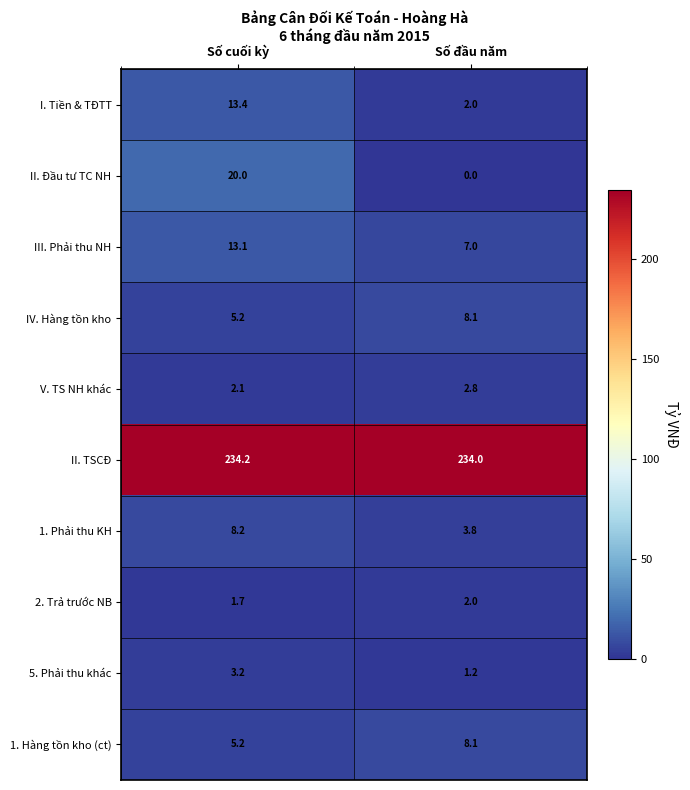

Reading left to right, what are all the values shown in this chart?

I. Tiền & TĐTT: 13.4	2.0
II. Đầu tư TC NH: 20.0	0.0
III. Phải thu NH: 13.1	7.0
IV. Hàng tồn kho: 5.2	8.1
V. TS NH khác: 2.1	2.8
II. TSCĐ: 234.2	234.0
1. Phải thu KH: 8.2	3.8
2. Trả trước NB: 1.7	2.0
5. Phải thu khác: 3.2	1.2
1. Hàng tồn kho (ct): 5.2	8.1